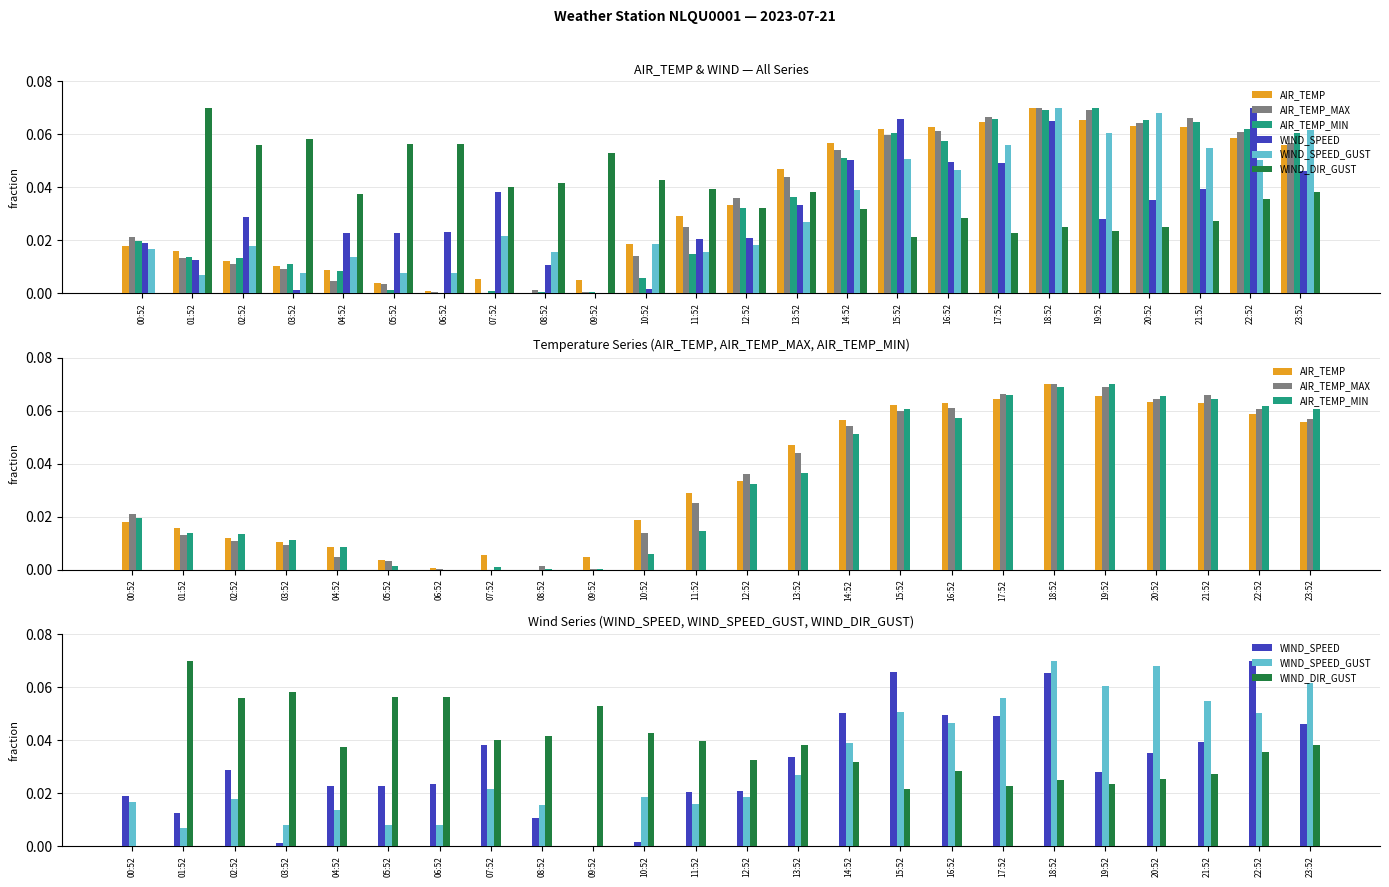

Which series has the largest total across all categories?

WIND_DIR_GUST